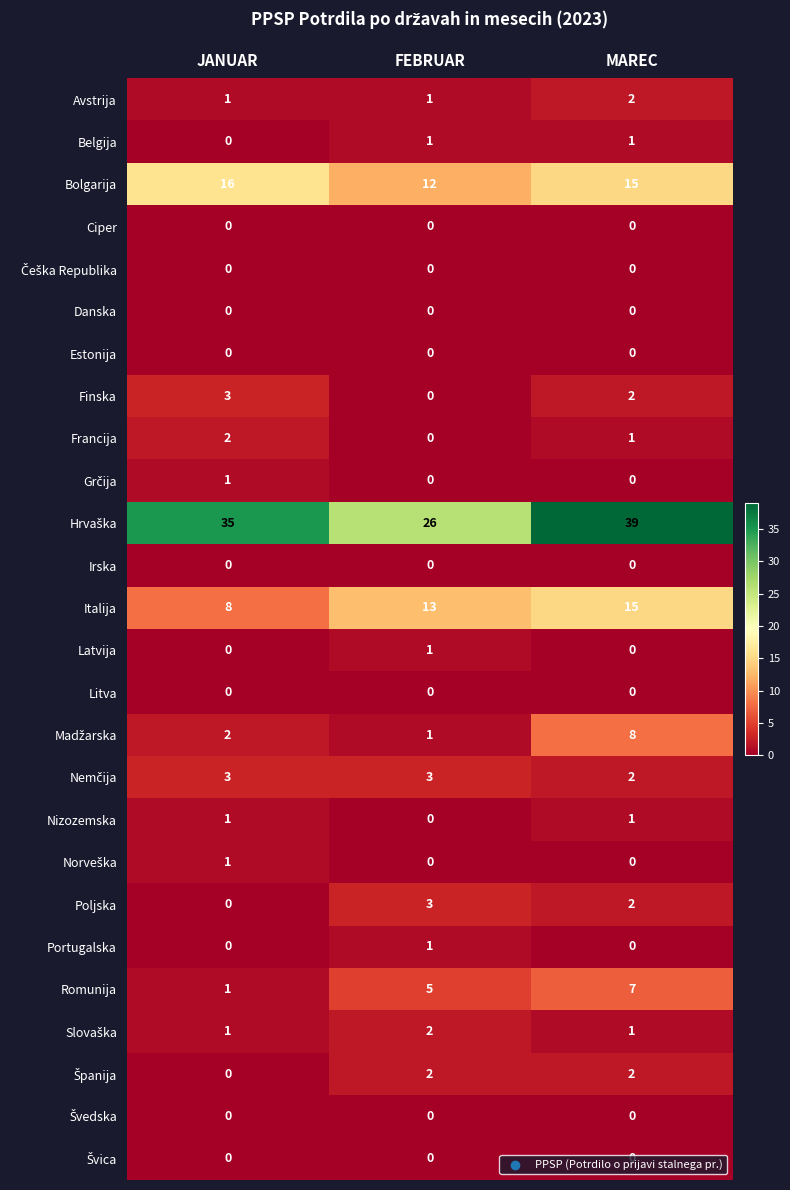

How many distinct data groups are displayed?

26